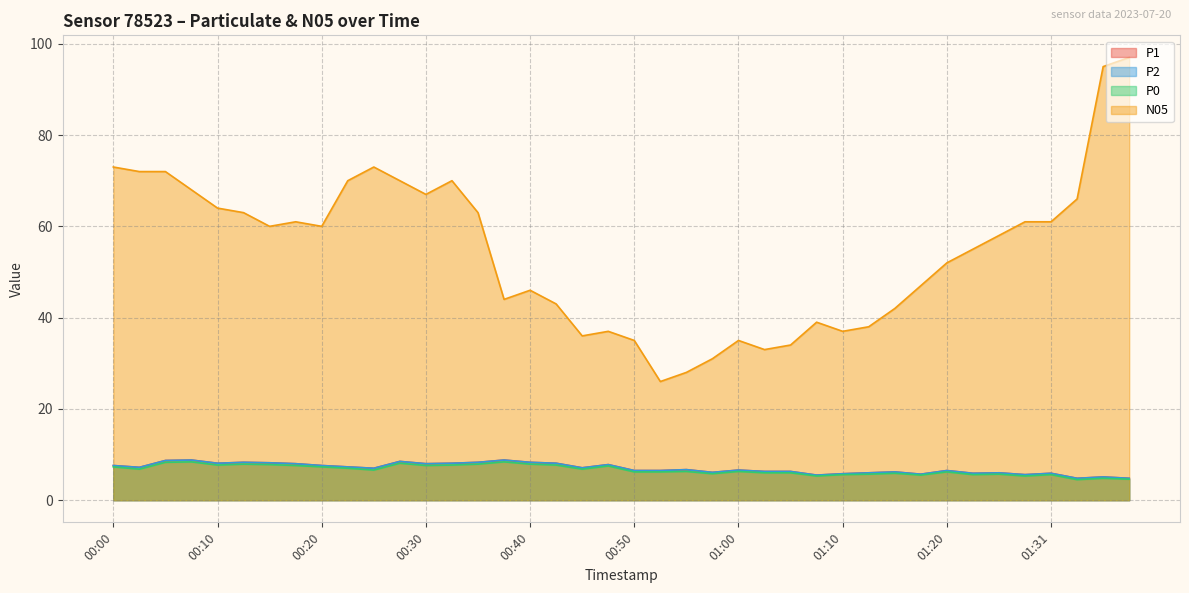

True or false: N05 and P1 intersect in this chart.

False